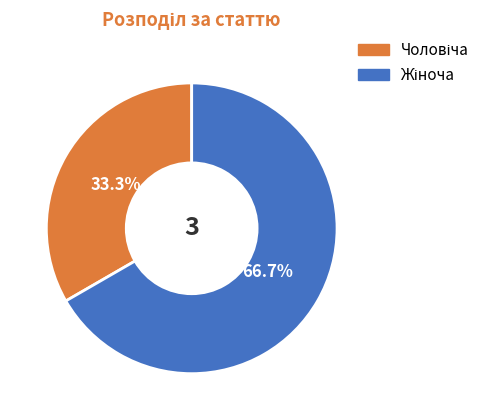

Is there a majority slice in this chart?

Yes